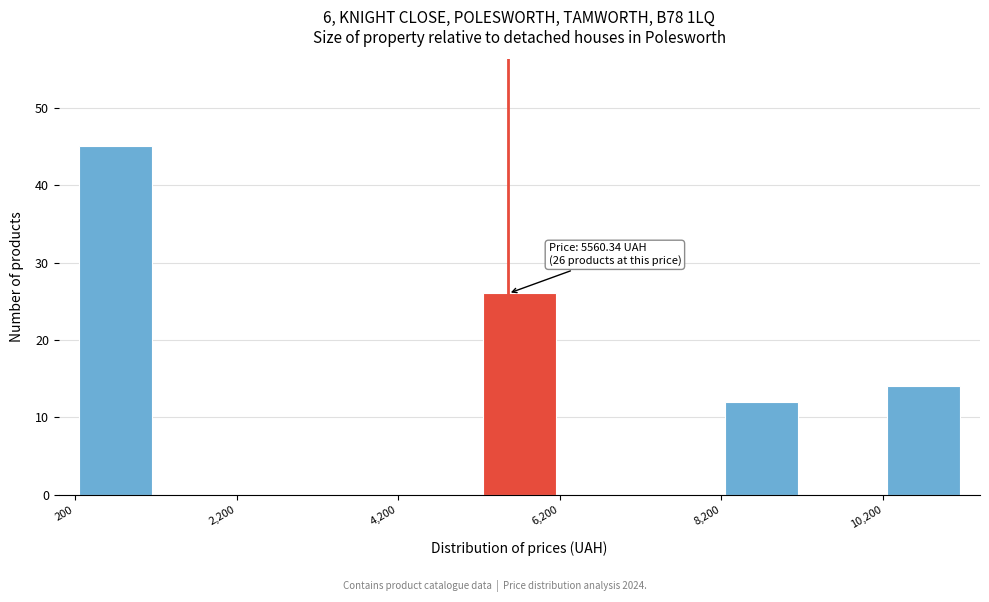

Over which range of the x-axis is the bar tallest?

200 to 1200